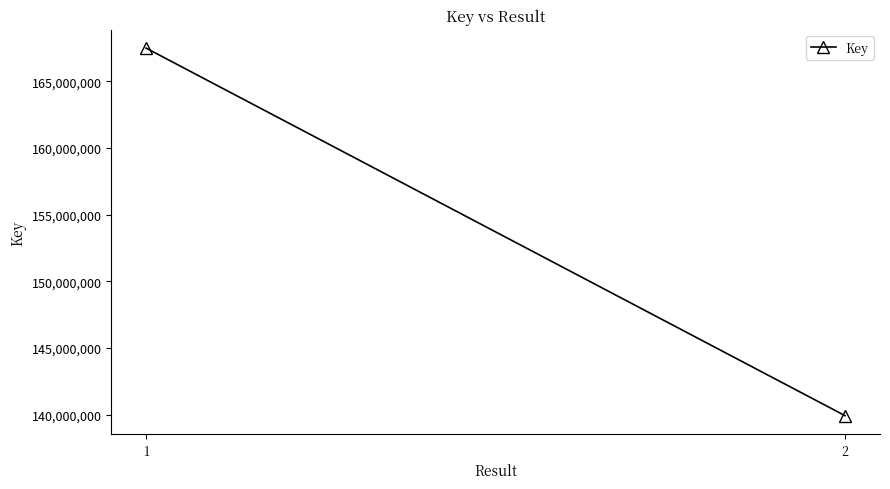

The chart shows a value of 288824796 at 1. True or false?

False